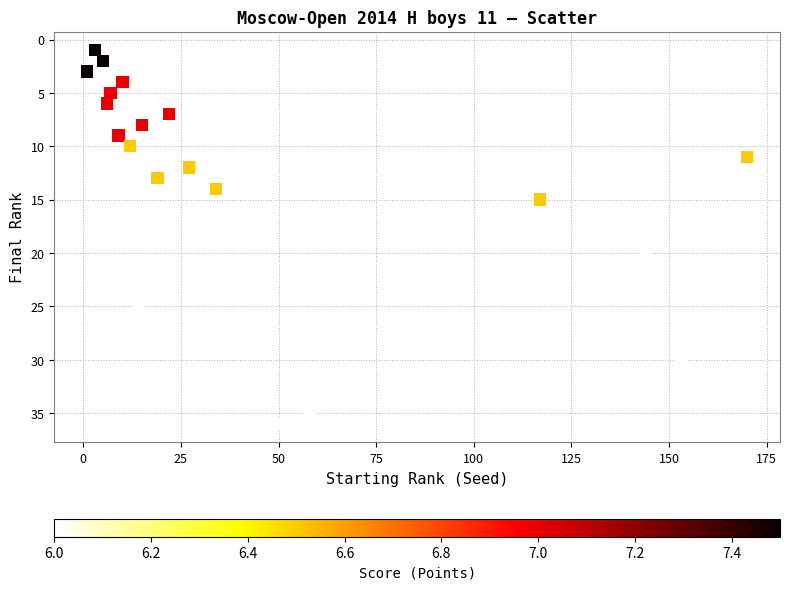

What is the range of Y values (max minus min)?

35